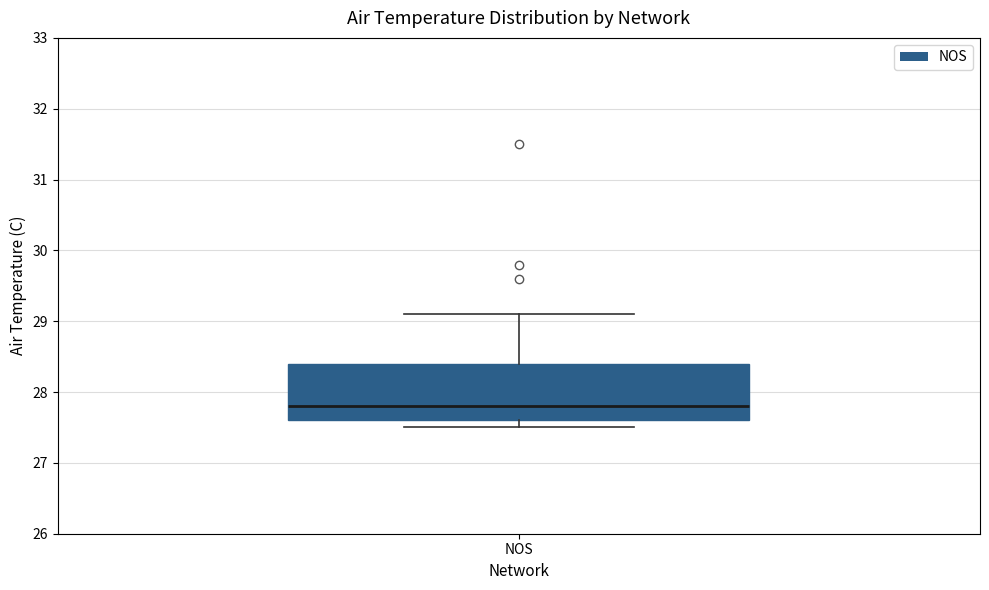

Read this box plot against the y-axis: the position of the median line, the range covered by the box, and the ends of both whiskers. The values are not printed on the chart, so give them approximately, as read against the axis.

median 27.8, box 27.6 to 28.4, whiskers 27.5 to 29.1